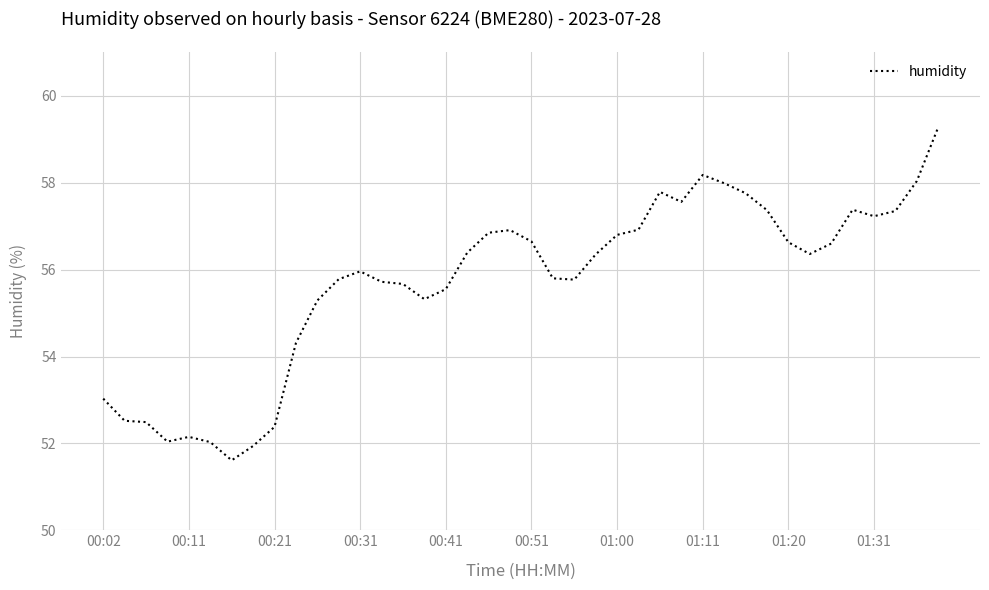

What is the greatest value displayed?

59.3